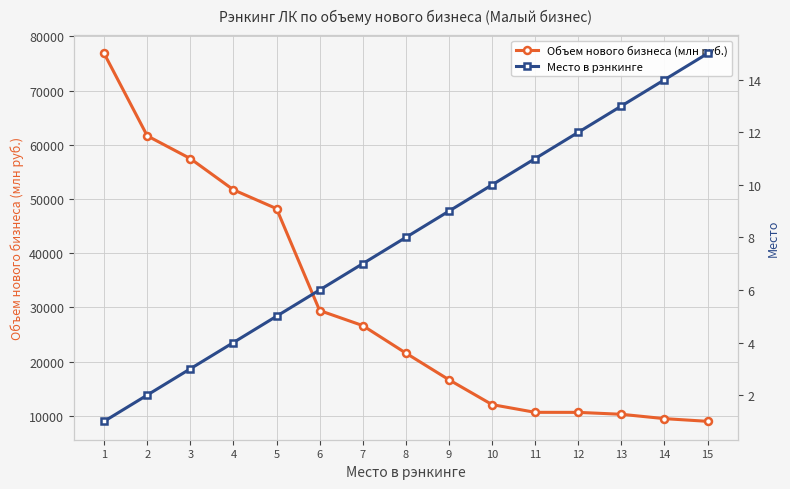

How many values in the Объем нового бизнеса (млн руб.) series are below 21582?

7